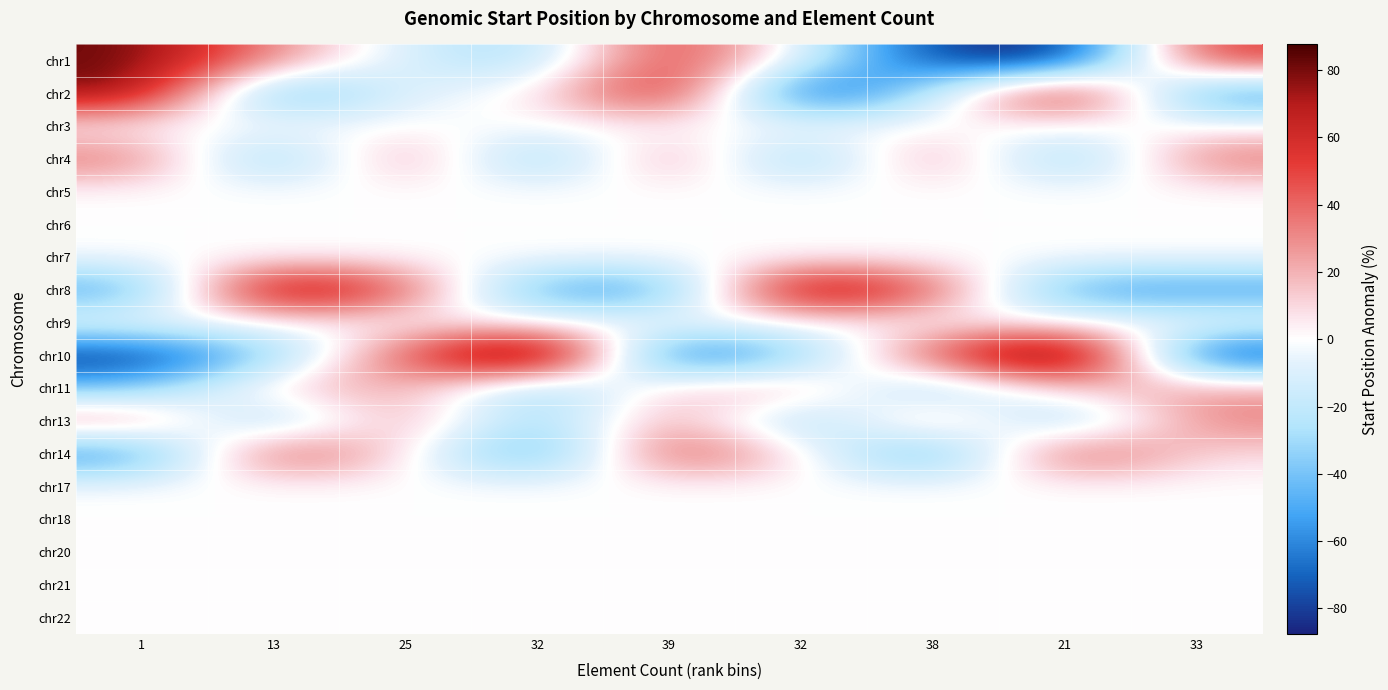

At which category is the sum across all series the highest?

25